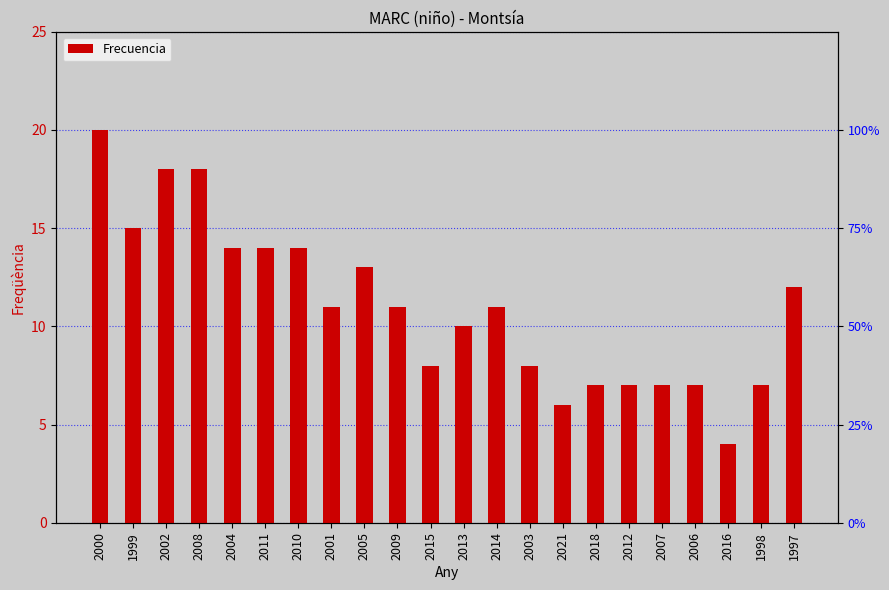

Reading left to right, transcribe all the data shown in this chart.

20	15	18	18	14	14	14	11	13	11	8	10	11	8	6	7	7	7	7	4	7	12